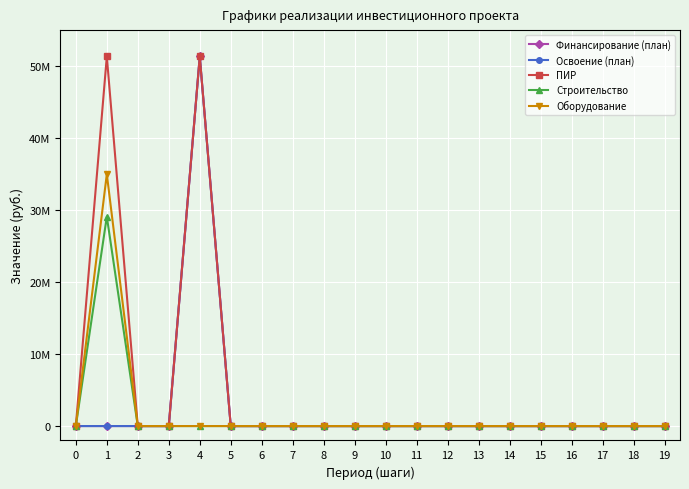

True or false: Финансирование (план) and Освоение (план) cross at least once.

False